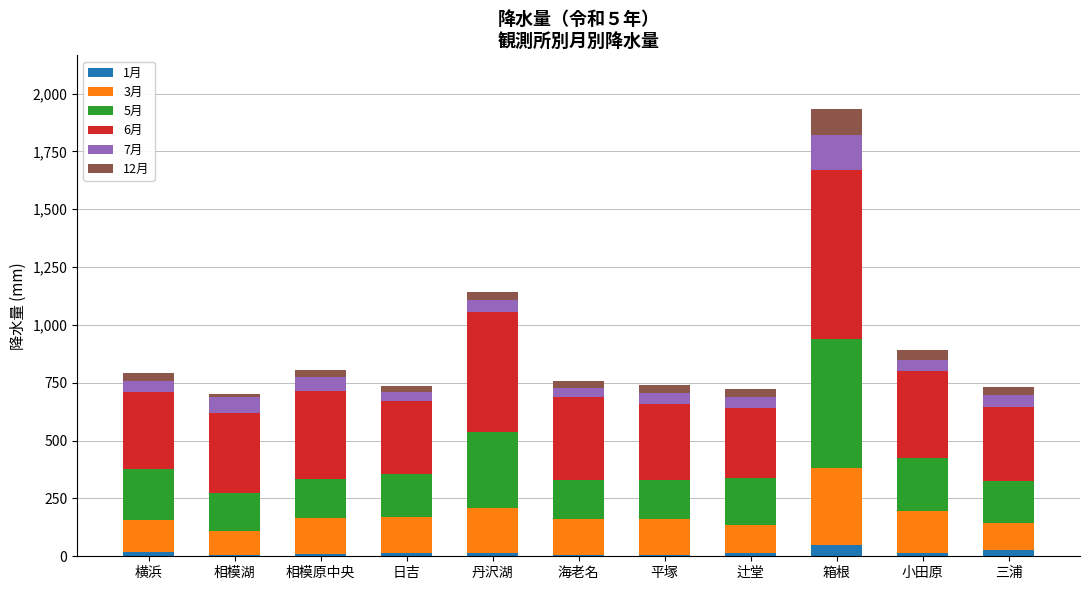

What is the maximum value for 1月?

50.5